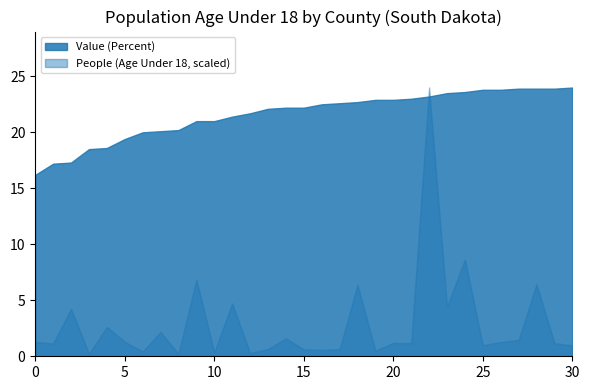

Which series has the largest range (max minus min)?

People (Age Under 18, scaled)